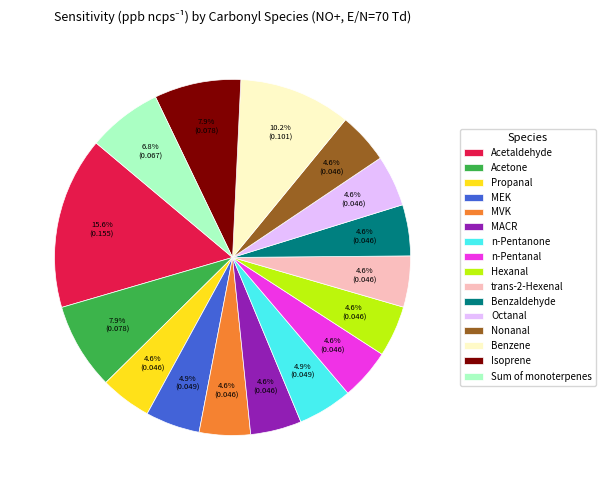

What is the largest slice in the pie chart?

Acetaldehyde